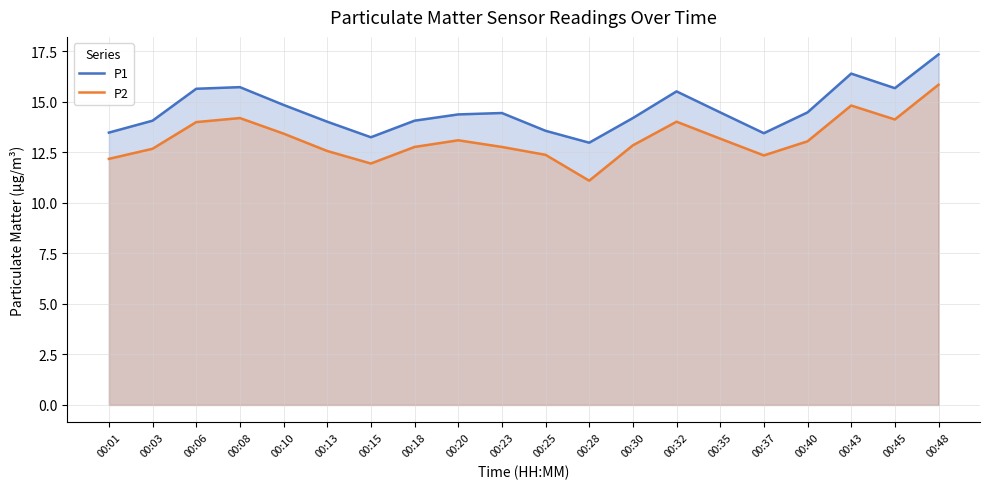

What is the lowest value of the P2 series?

11.1